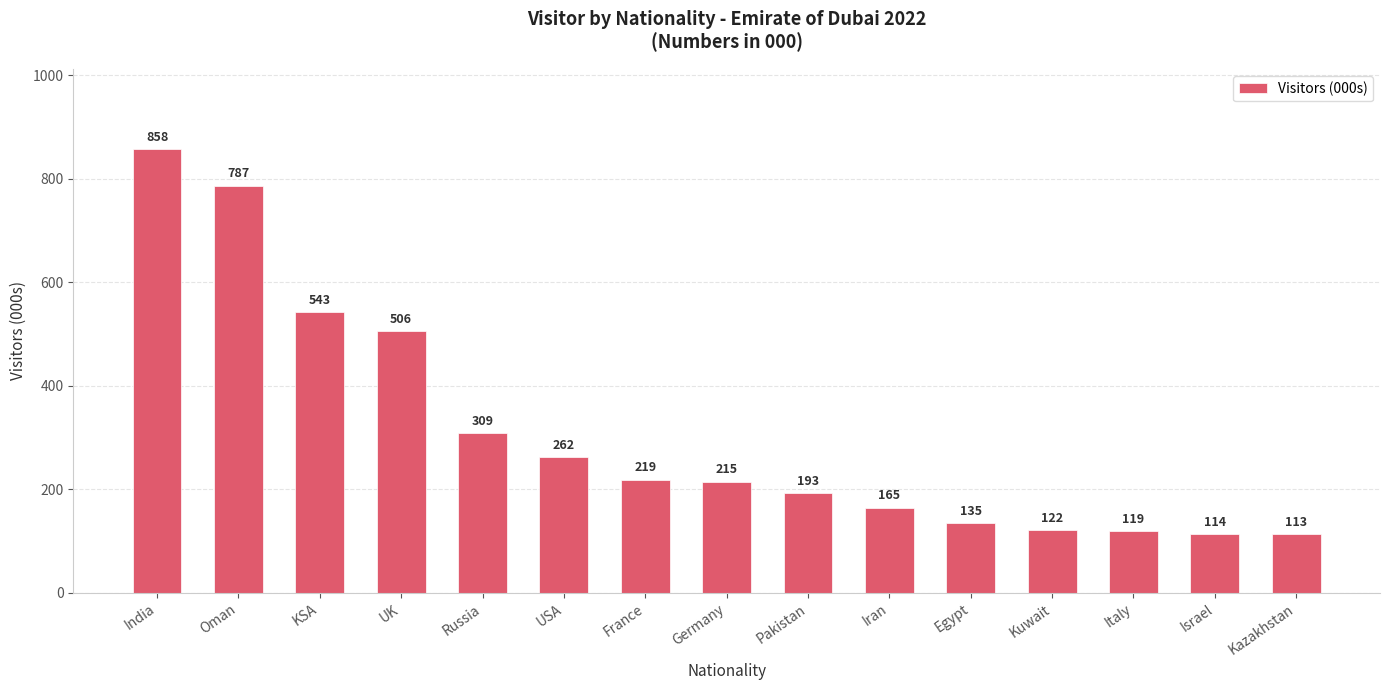

Reading left to right, what are all the values shown in this chart?

India=858	Oman=787	KSA=543	UK=506	Russia=309	USA=262	France=219	Germany=215	Pakistan=193	Iran=165	Egypt=135	Kuwait=122	Italy=119	Israel=114	Kazakhstan=113